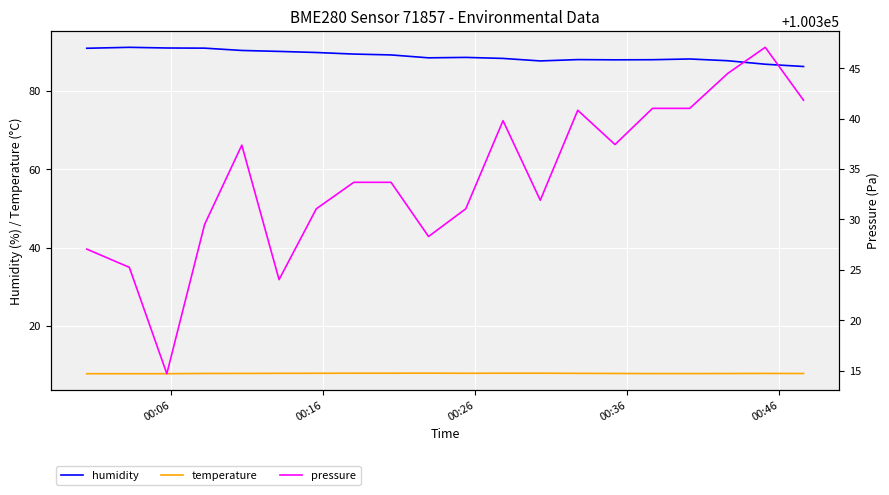

True or false: humidity and temperature cross at least once.

False